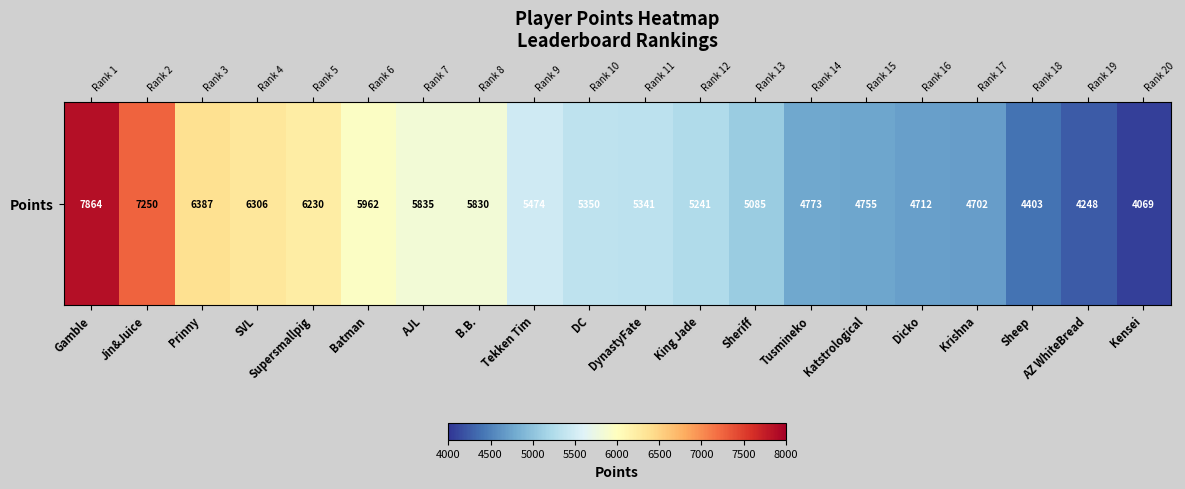

What is the difference between the values at Sheriff and Supersmallpig?

1145